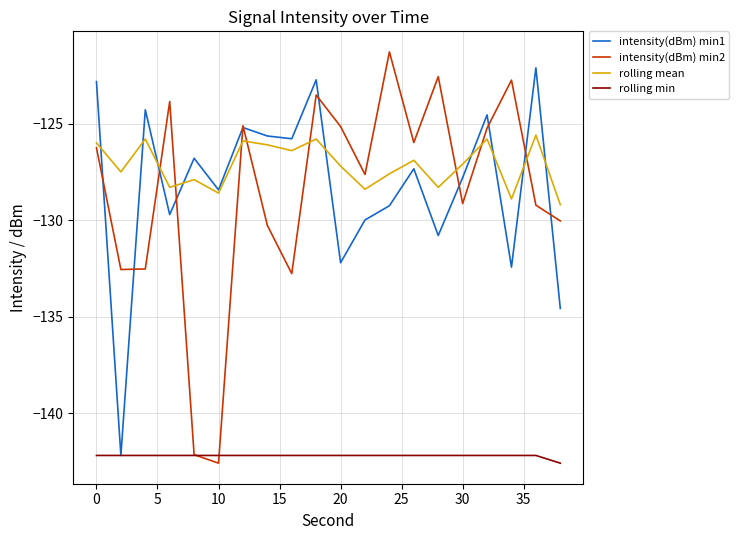

What is the minimum value for rolling min?

-142.6